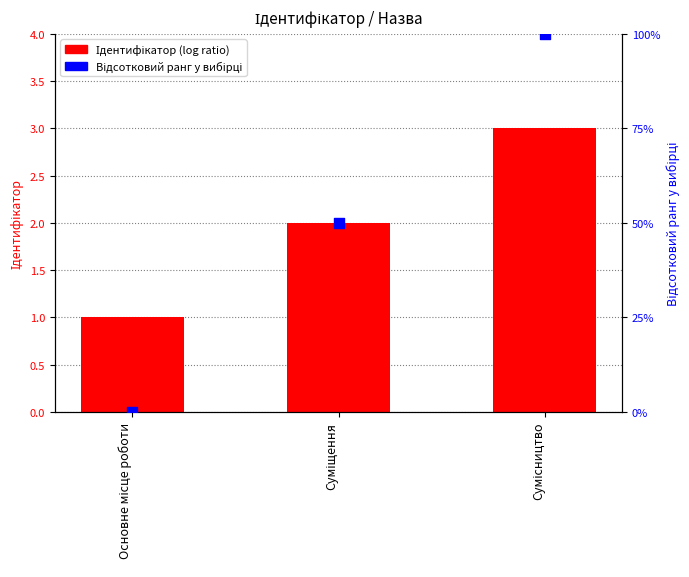

Which series contains the highest Y value?

Відсотковий ранг у вибірці